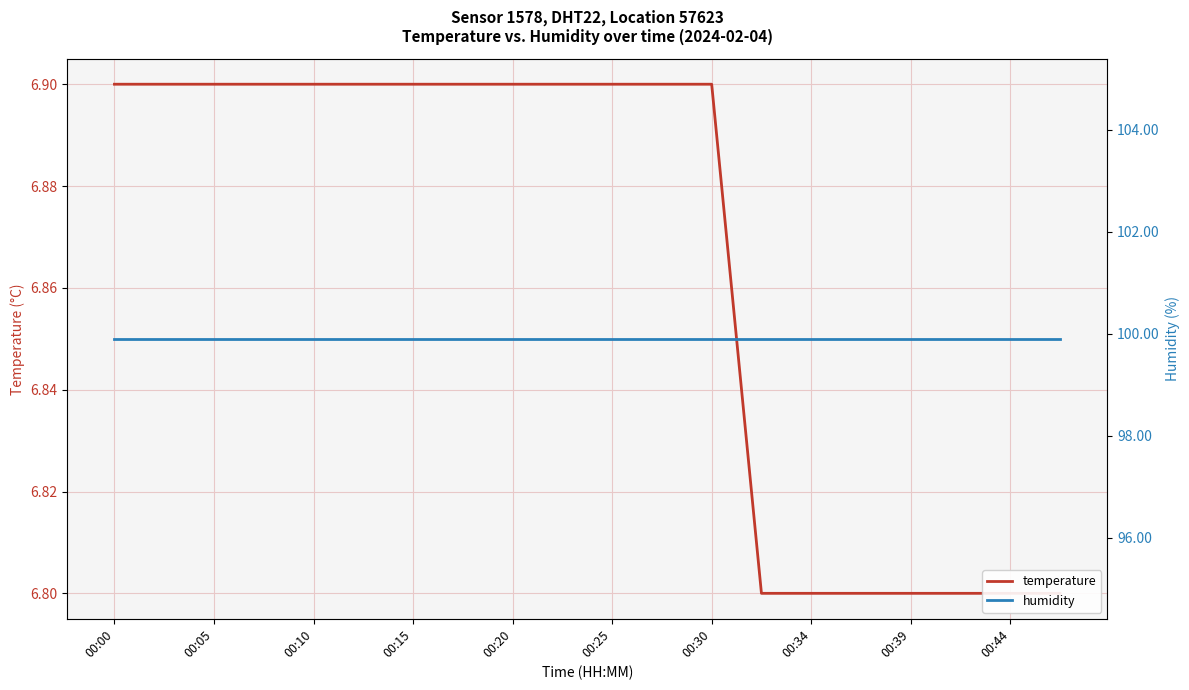

How many lines are shown in the chart?

2